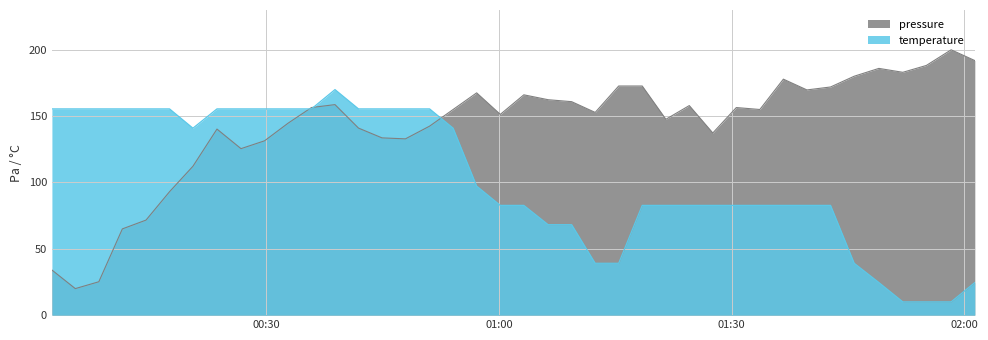

Which series has the largest total across all categories?

pressure